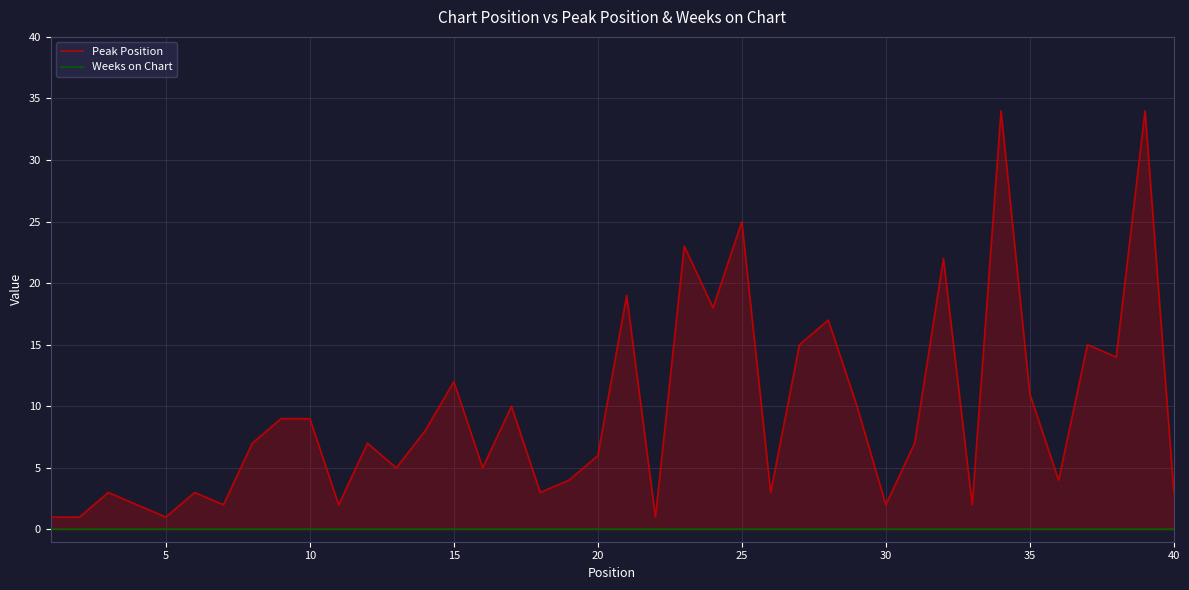

What are all the series names shown in the legend?

Peak Position, Weeks on Chart